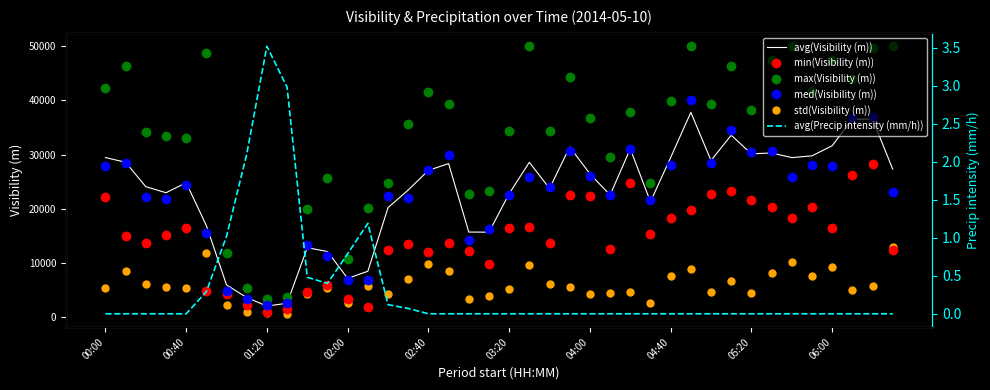

At which category does the chart reach its minimum across all series?

00:00